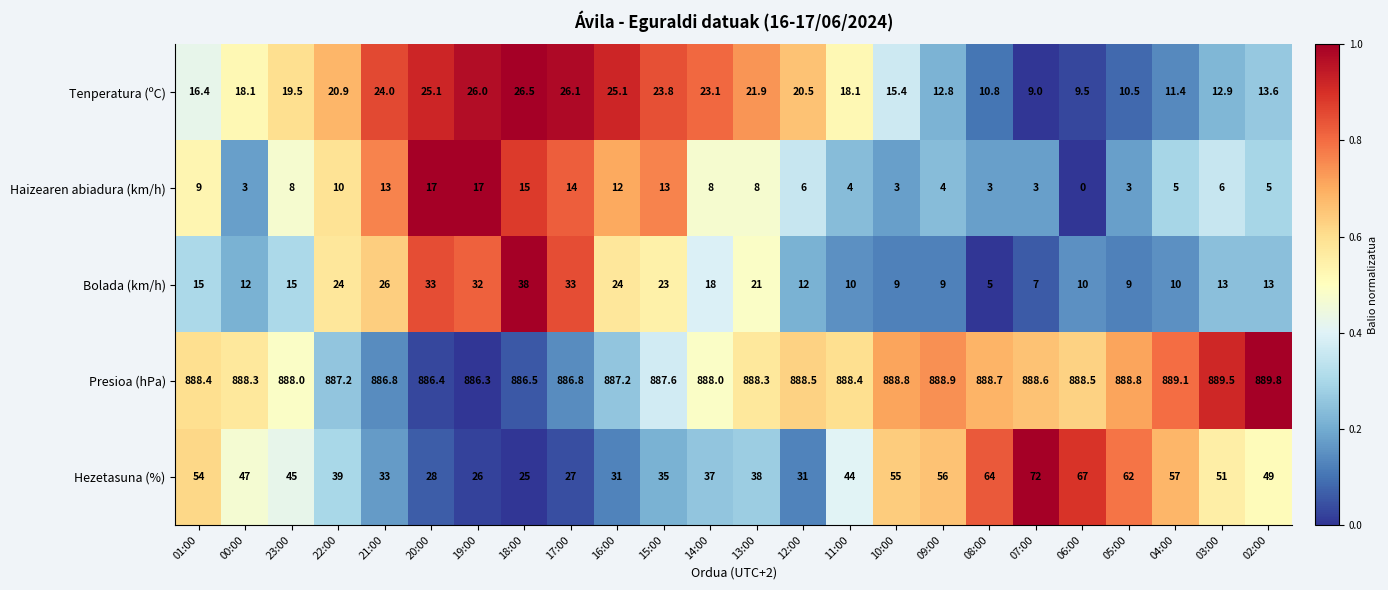

Which series has the widest spread of values?

Hezetasuna (%)